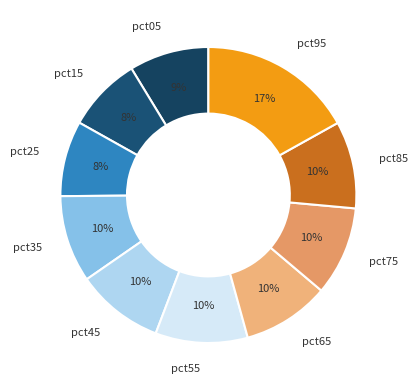

To the nearest percent, what is the difference between the largest and smallest slice percentages?

9%